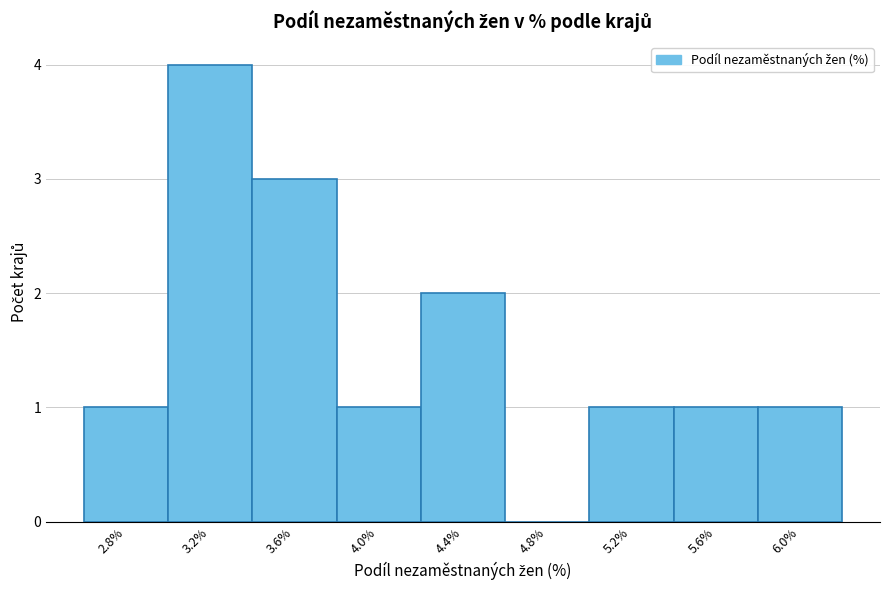

Reading right to left, extract all data points from this chart.

6.0%=1	5.6%=1	5.2%=1	4.8%=0	4.4%=2	4.0%=1	3.6%=3	3.2%=4	2.8%=1